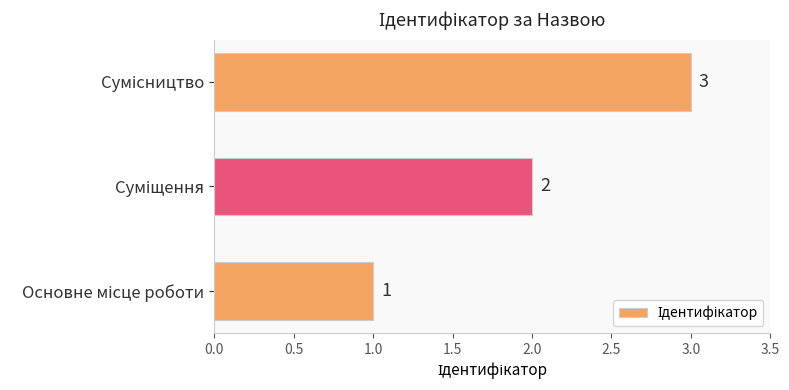

What is the greatest value displayed?

3